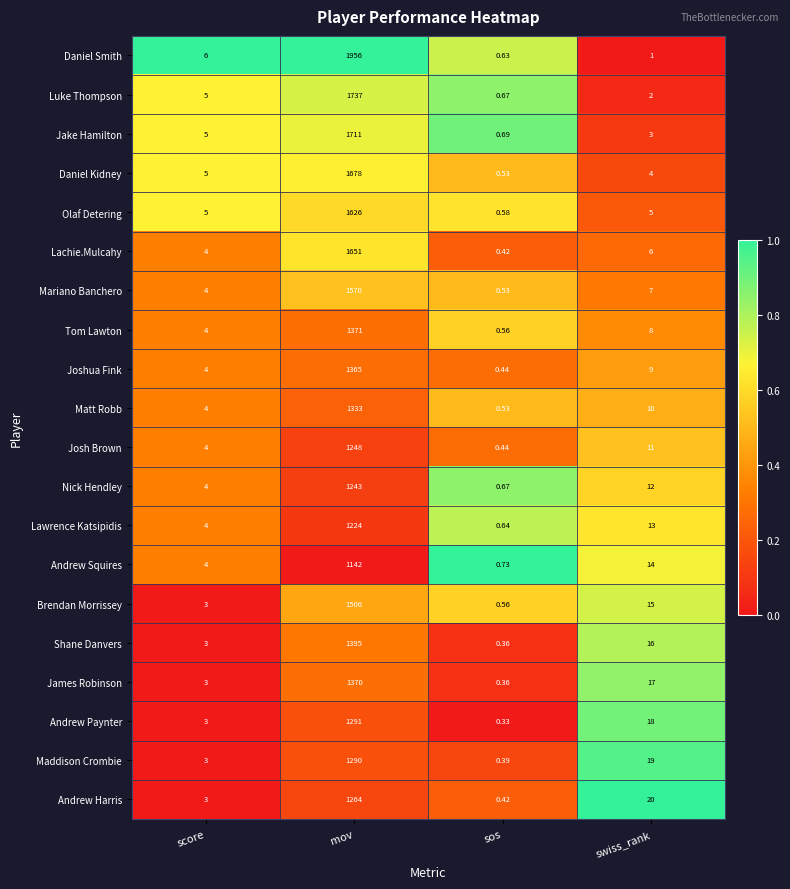

Which series has the widest spread of values?

Daniel Smith